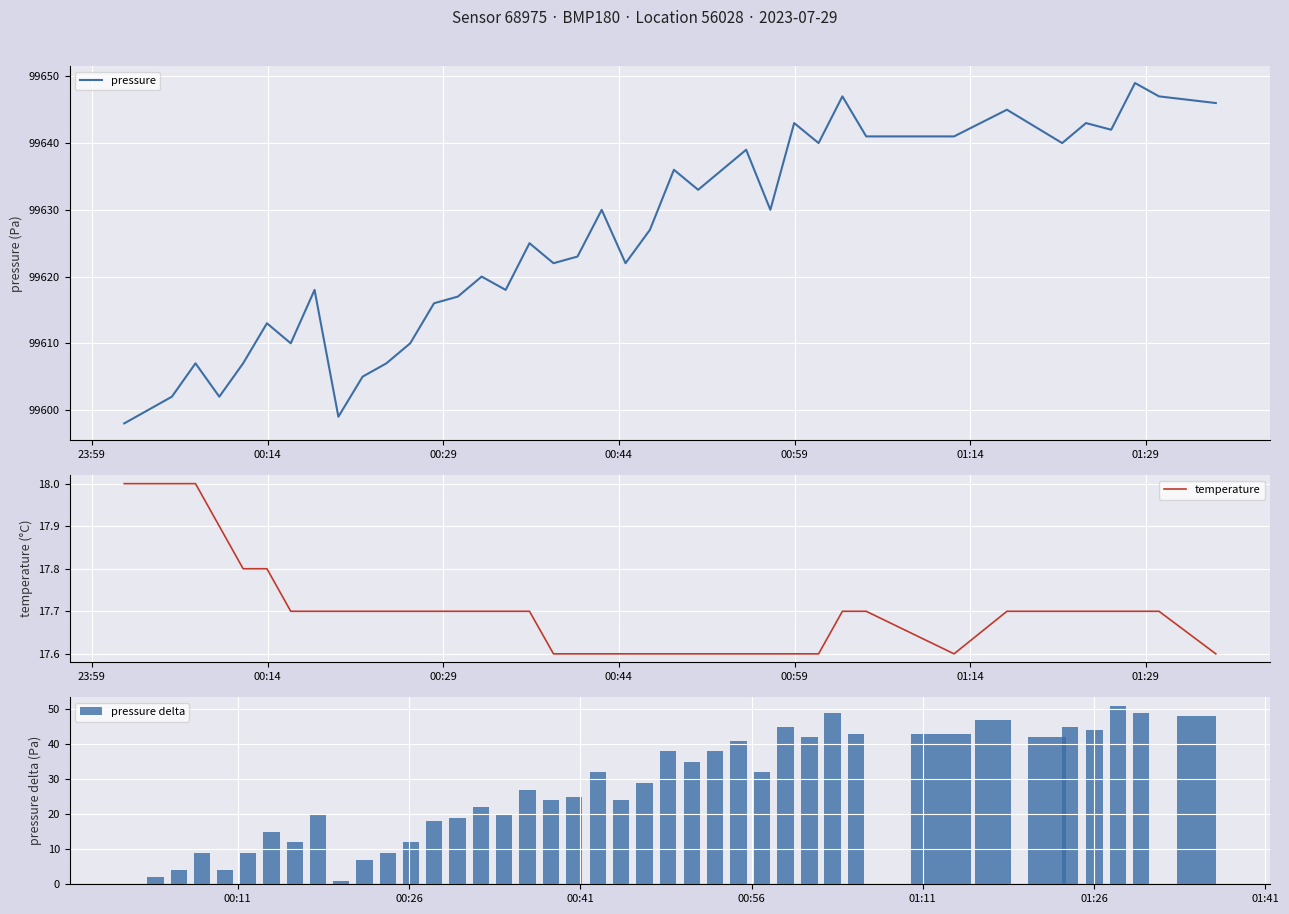

What is the highest value of the pressure series?

99649